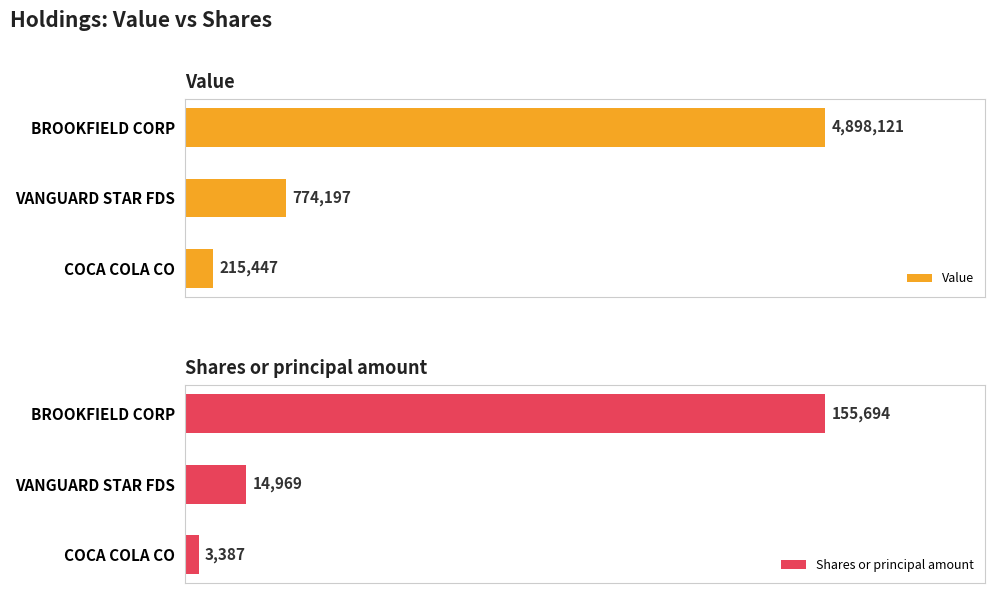

Which category has the lowest value in the Value series?

COCA COLA CO